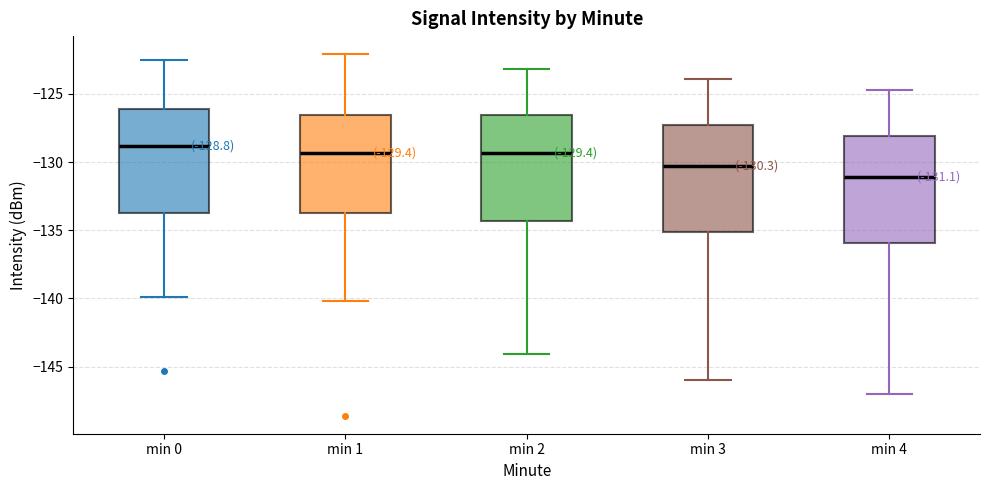

Which box has the lowest median line?

min 4